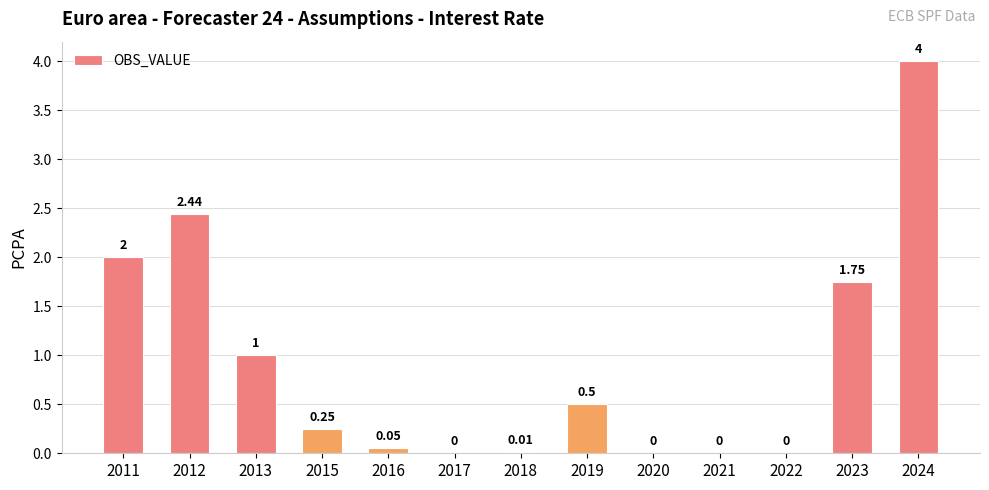

True or false: the data shows 1.4 at 2011.

False